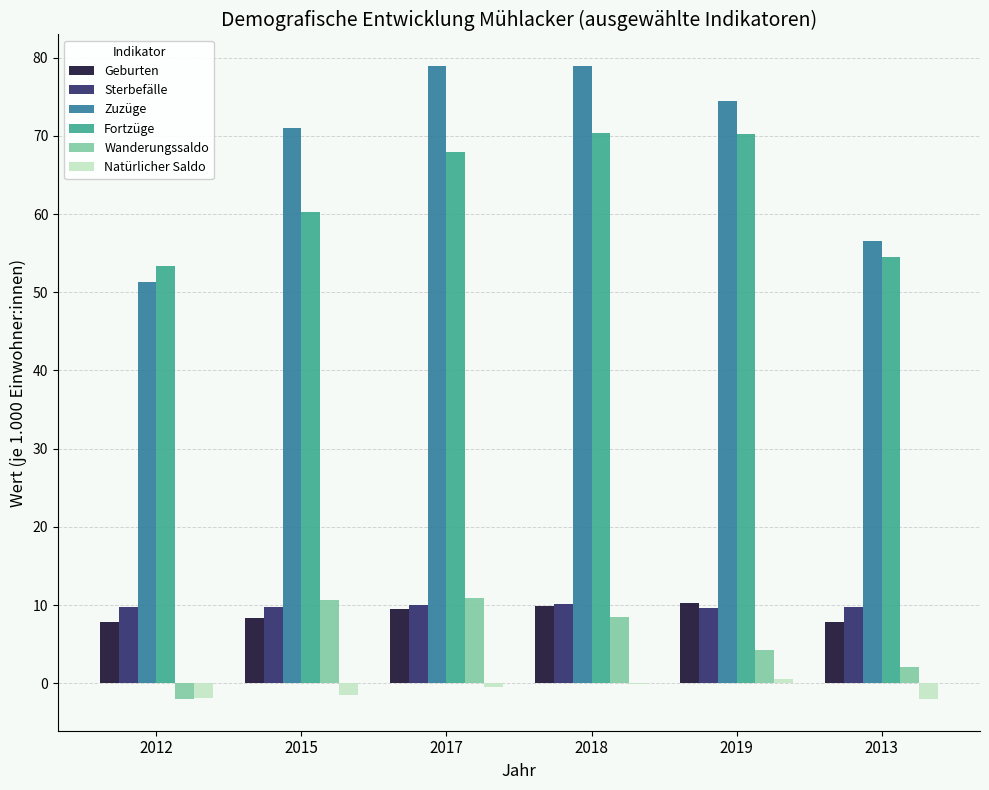

The Natürlicher Saldo series shows 0.6 at 2019. True or false?

True